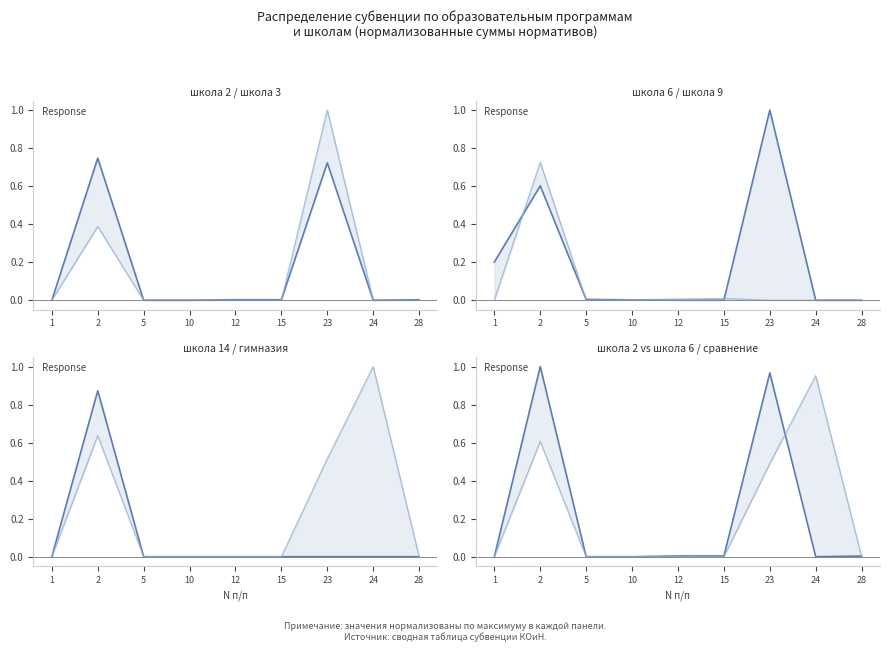

Where is школа 6 (Сумма норматива) nearest to the value 0?

12